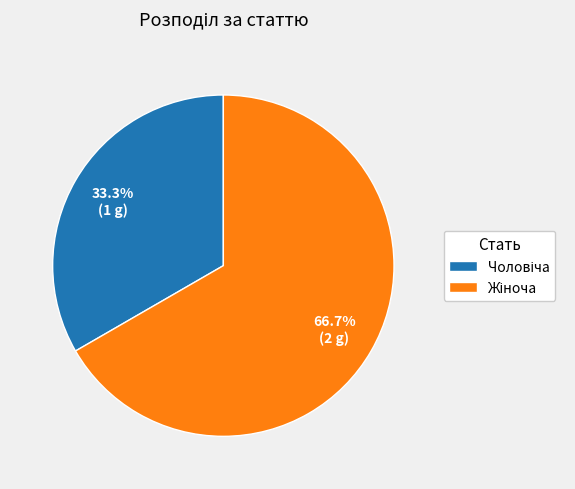

Does any single category account for the majority?

Yes